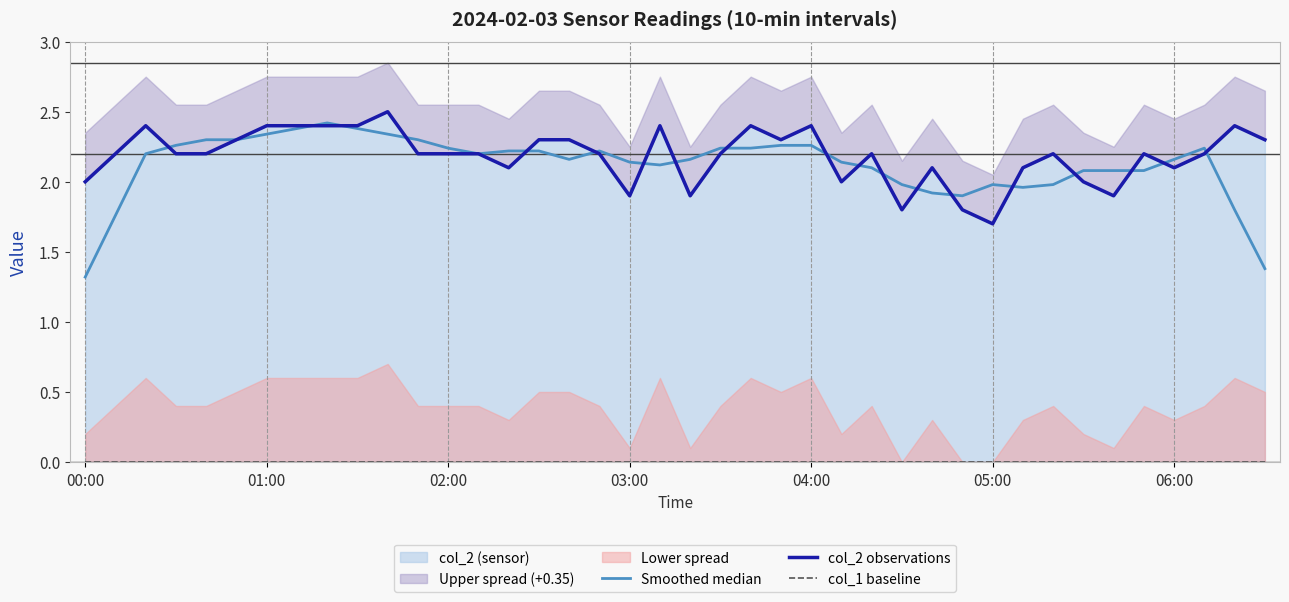

The col_1 baseline series shows 0.0 at 25. True or false?

True